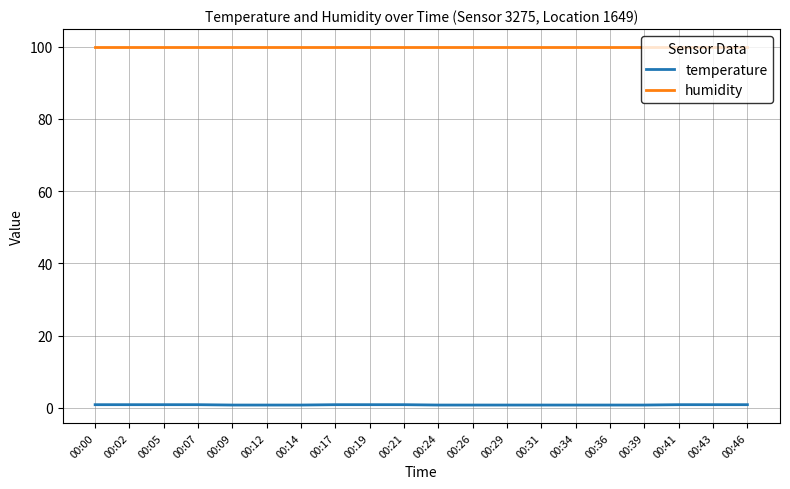

True or false: humidity has a value of 99.9 at 00:07.

True